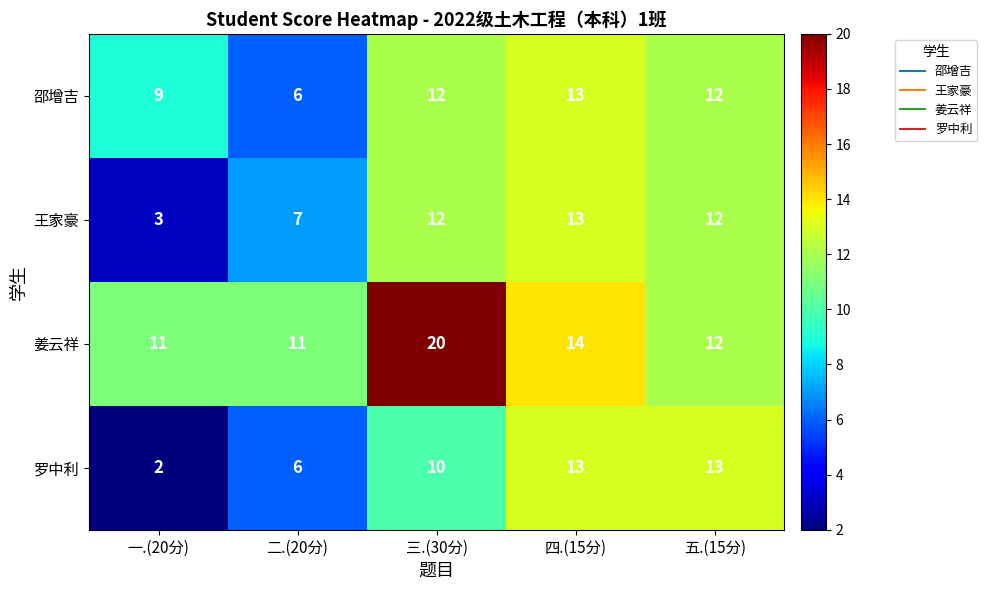

Which series has the largest range (max minus min)?

罗中利